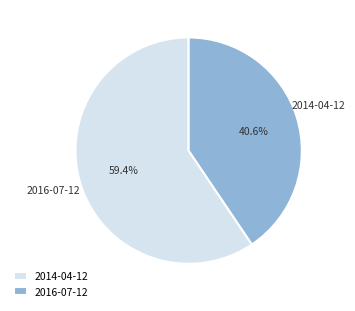

To the nearest percent, what is the average slice percentage?

50%